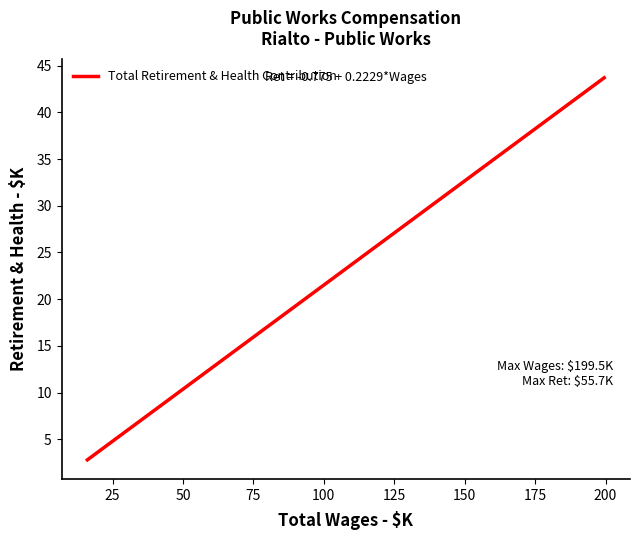

What is the greatest value displayed?

43.7